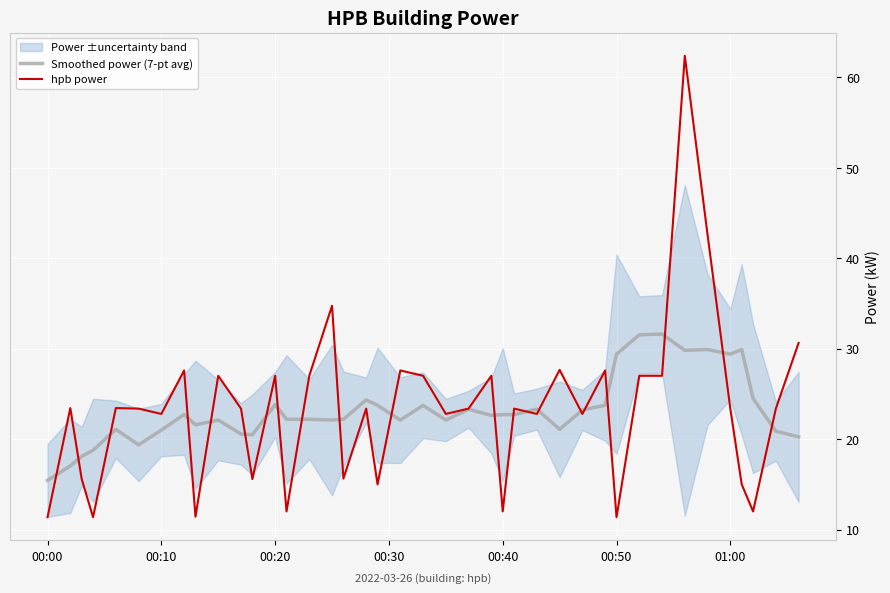

What is the difference between the maximum and second lowest values in the hpb power series?

51.0